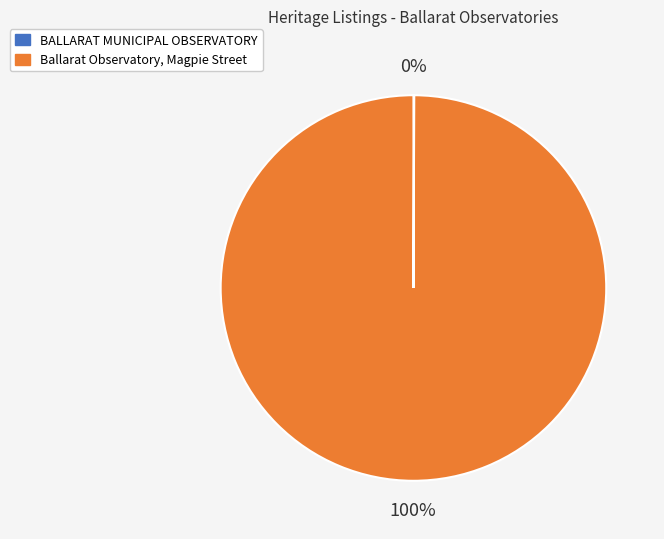

The Ballarat Observatory, Magpie Street slice represents 100% of the pie. True or false?

True